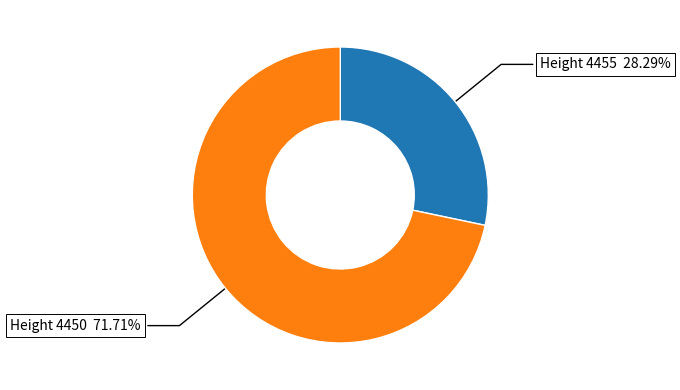

Is there a majority slice in this chart?

Yes